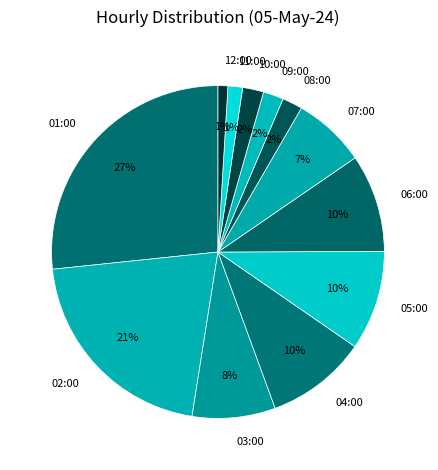

Between 01:00 and 06:00, which is larger?

01:00